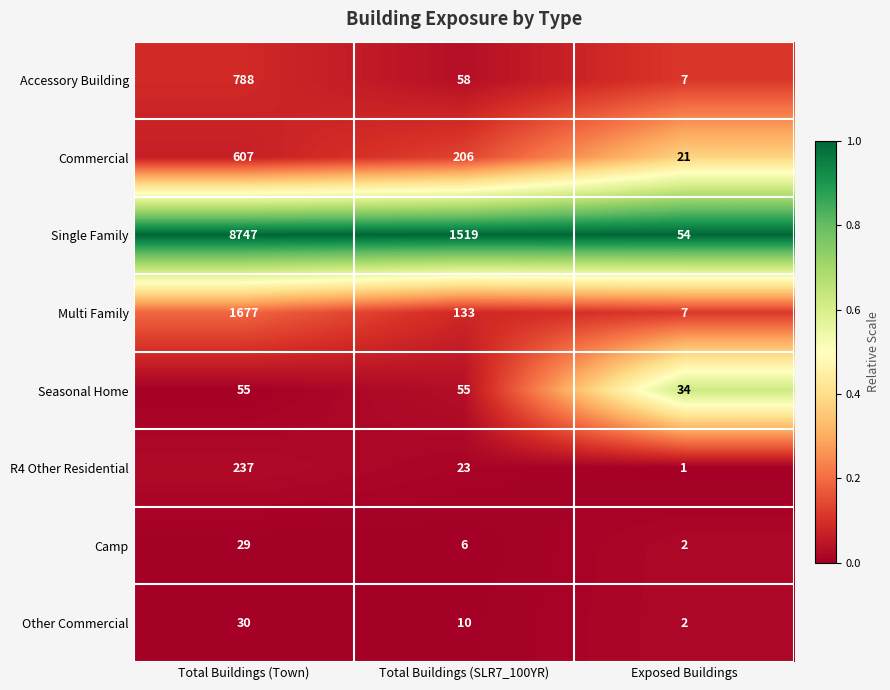

Which series has the widest spread of values?

Single Family